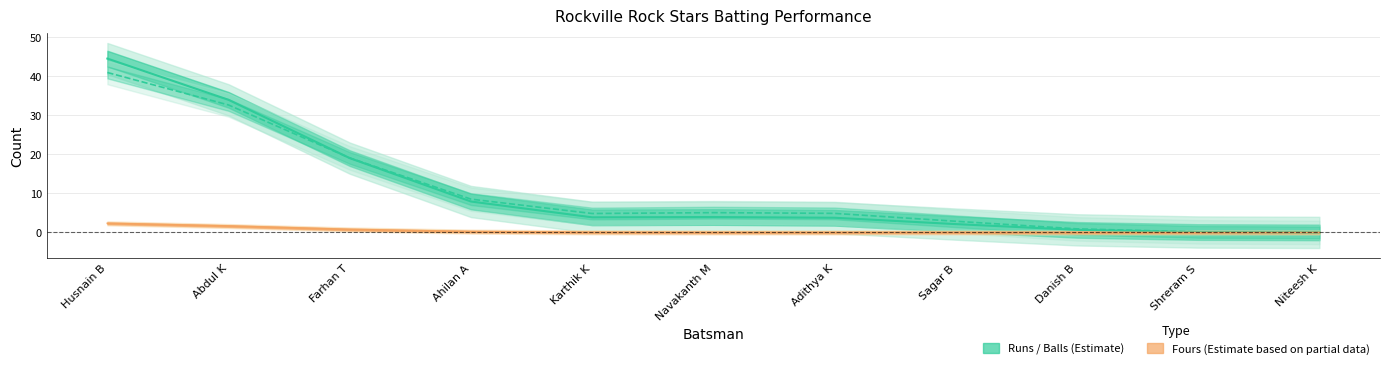

Which series has the largest total across all categories?

Runs